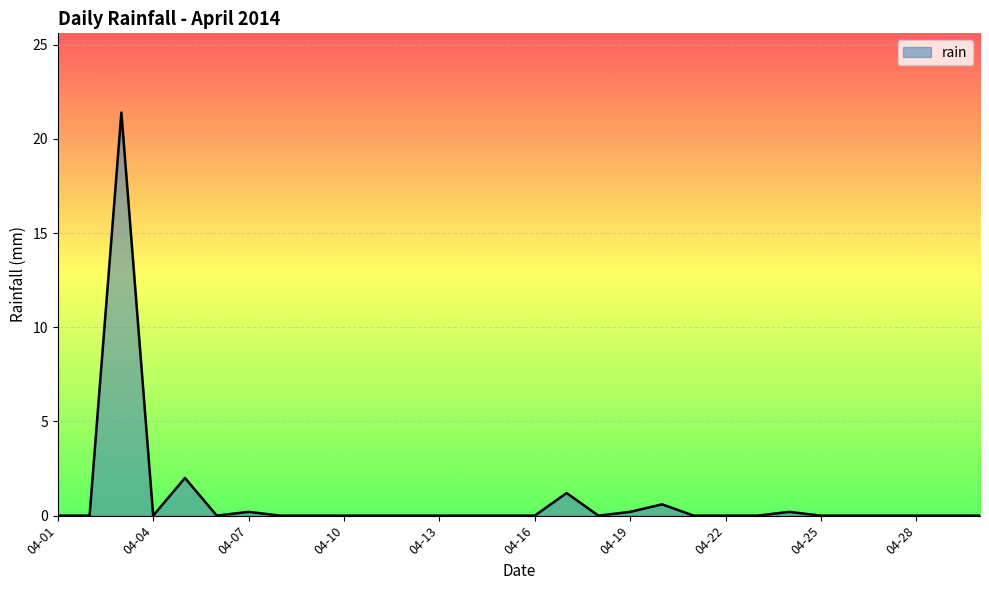

What is the difference between the maximum and minimum values?

21.4